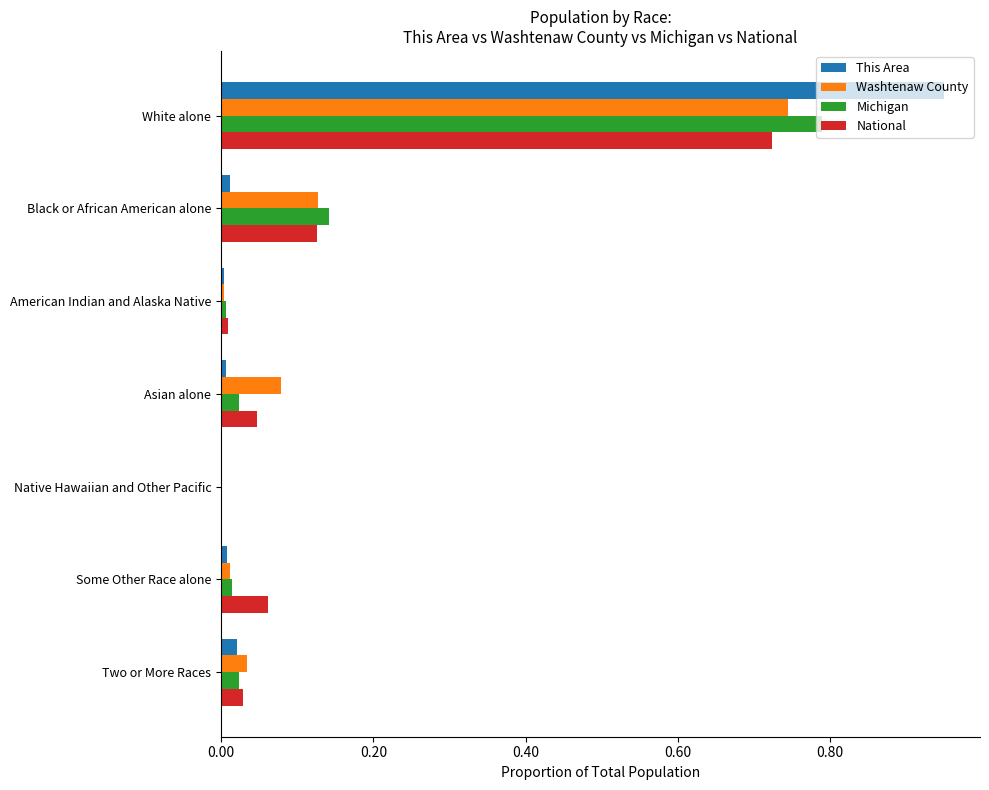

Is the value of This Area at Black or African American alone greater than the value of Michigan at Black or African American alone?

No